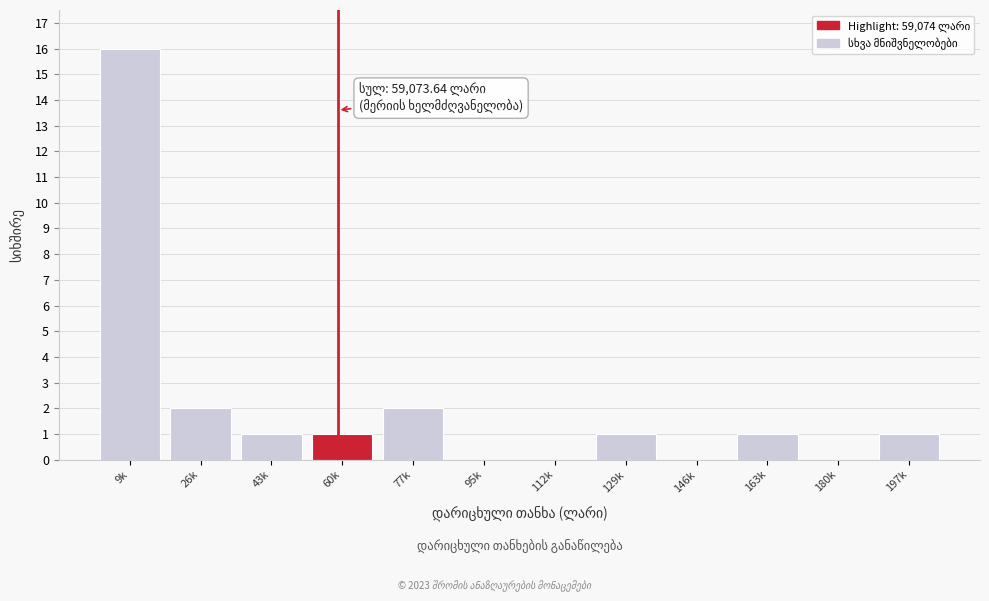

Reading right to left, extract all data points from this chart.

197k=1	180k=0	163k=1	146k=0	129k=1	112k=0	95k=0	77k=2	60k=1	43k=1	26k=2	9k=16